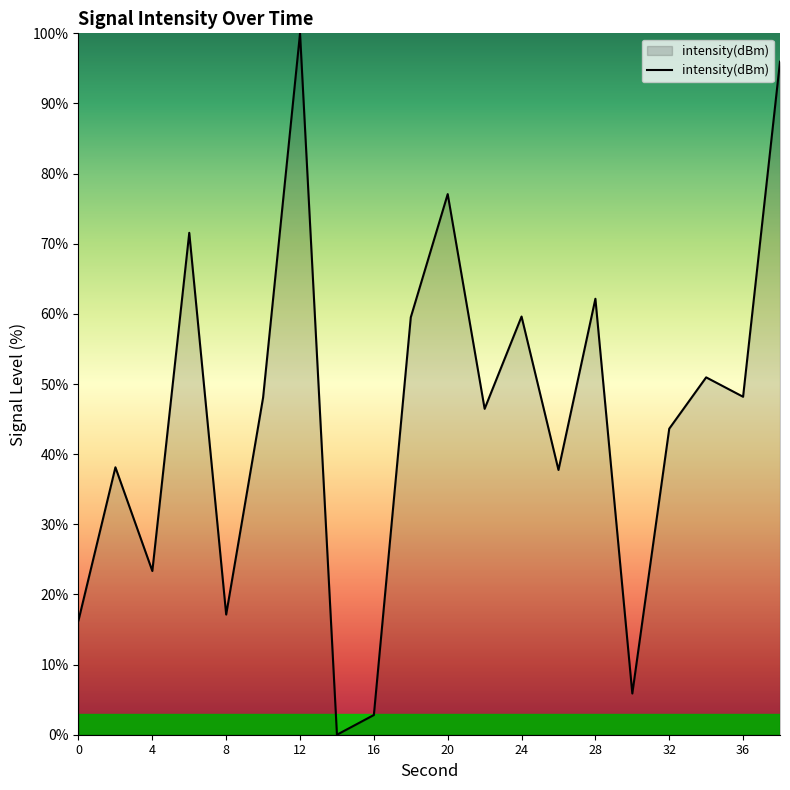

What is the maximum value shown in the chart?

100.0